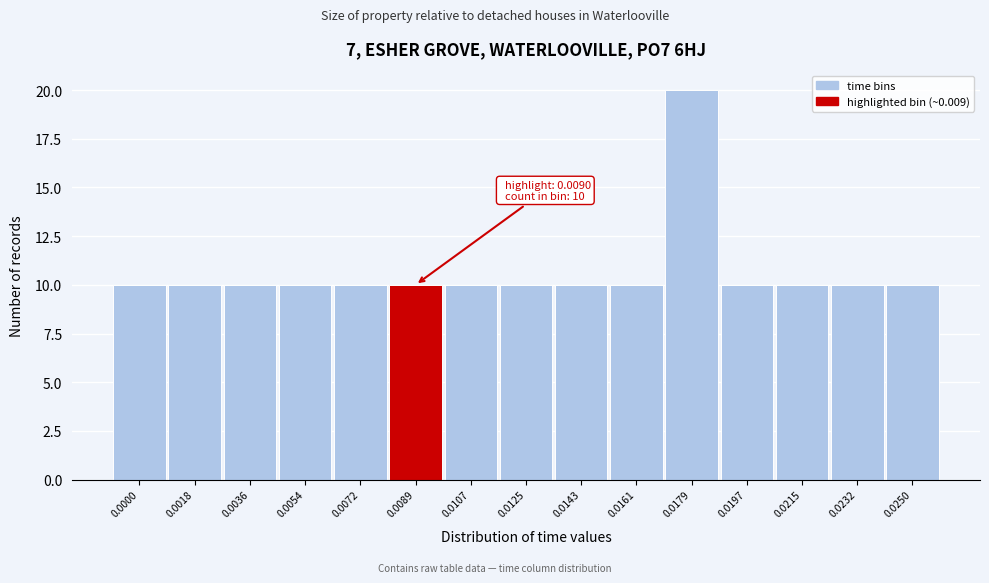

Reading left to right, extract all data points from this chart.

0.0000=10	0.0018=10	0.0036=10	0.0054=10	0.0072=10	0.0089=10	0.0107=10	0.0125=10	0.0143=10	0.0161=10	0.0179=20	0.0197=10	0.0215=10	0.0232=10	0.0250=10